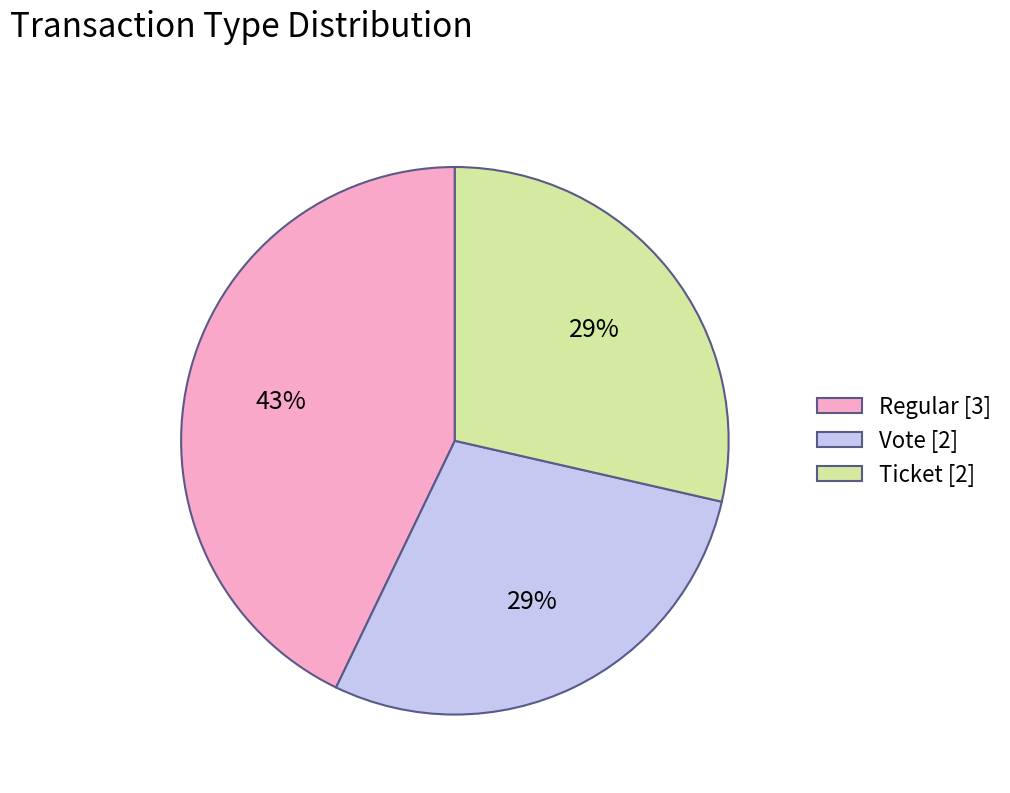

To the nearest percent, what portion does Vote represent?

29%